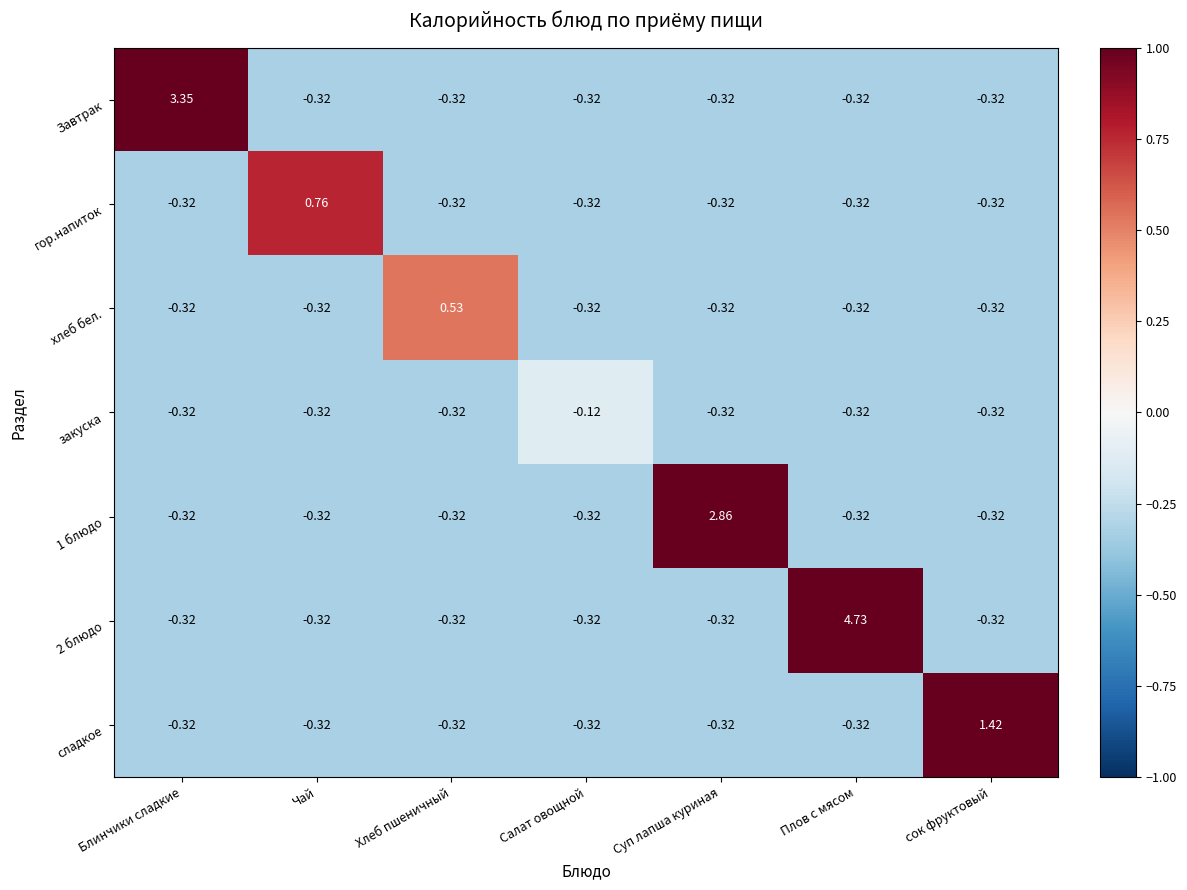

Which category has the highest value in the закуска series?

Салат овощной